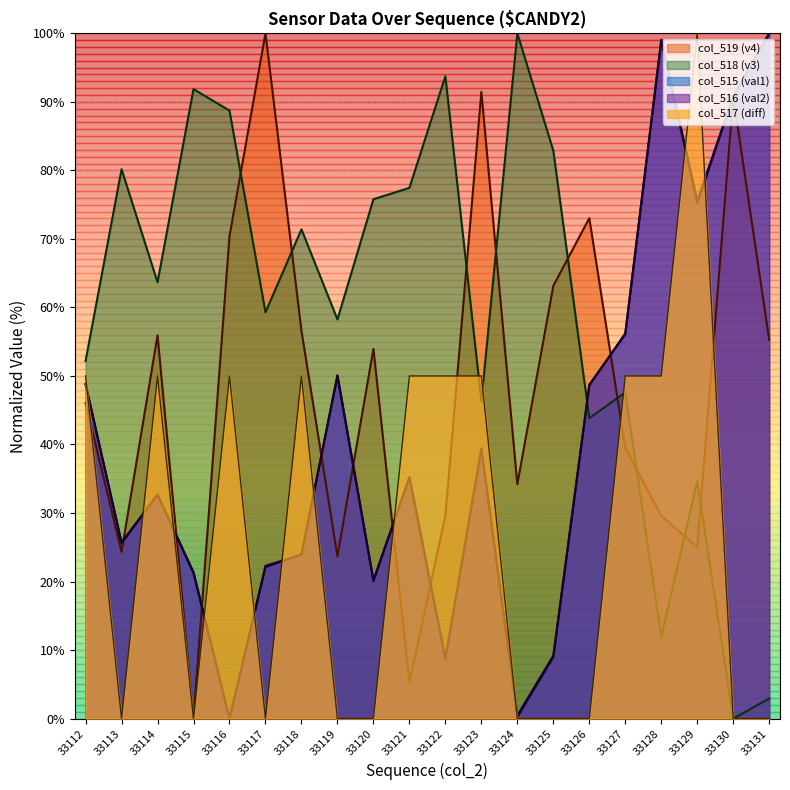

What is the greatest value displayed?

100.0